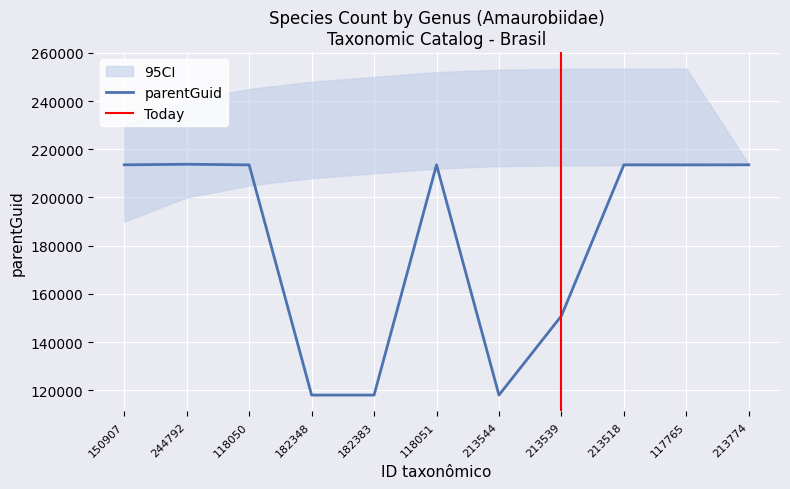

Which has a higher value, 117765 or 118051?

118051